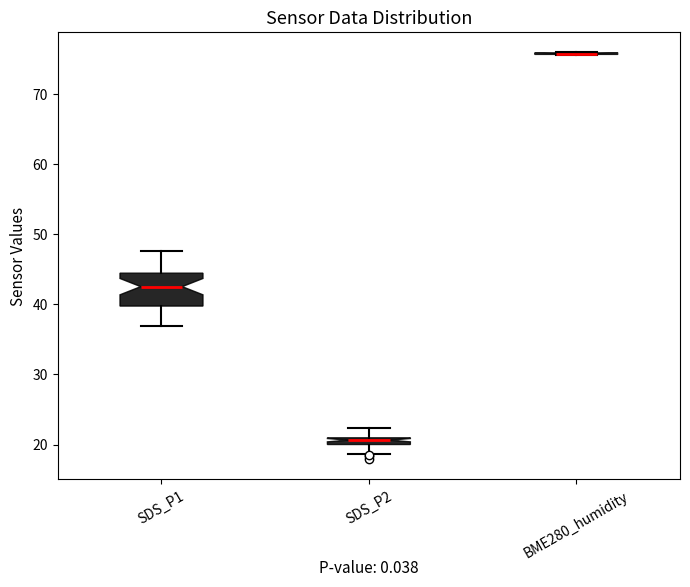

Comparing the boxes themselves (not the whiskers), which one is the tallest?

SDS_P1